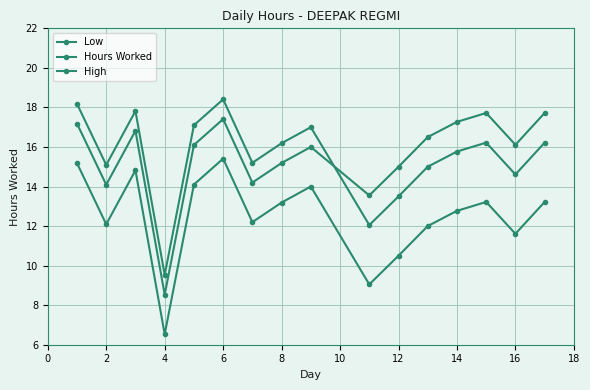

Is this an area chart (filled region under the line)?

No